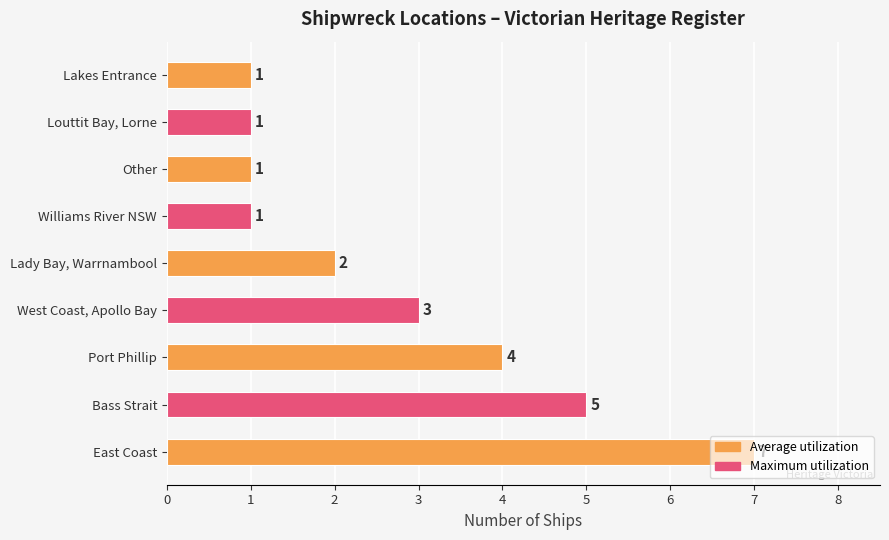

What is the sum of the values at Lady Bay, Warrnambool and Bass Strait?

7